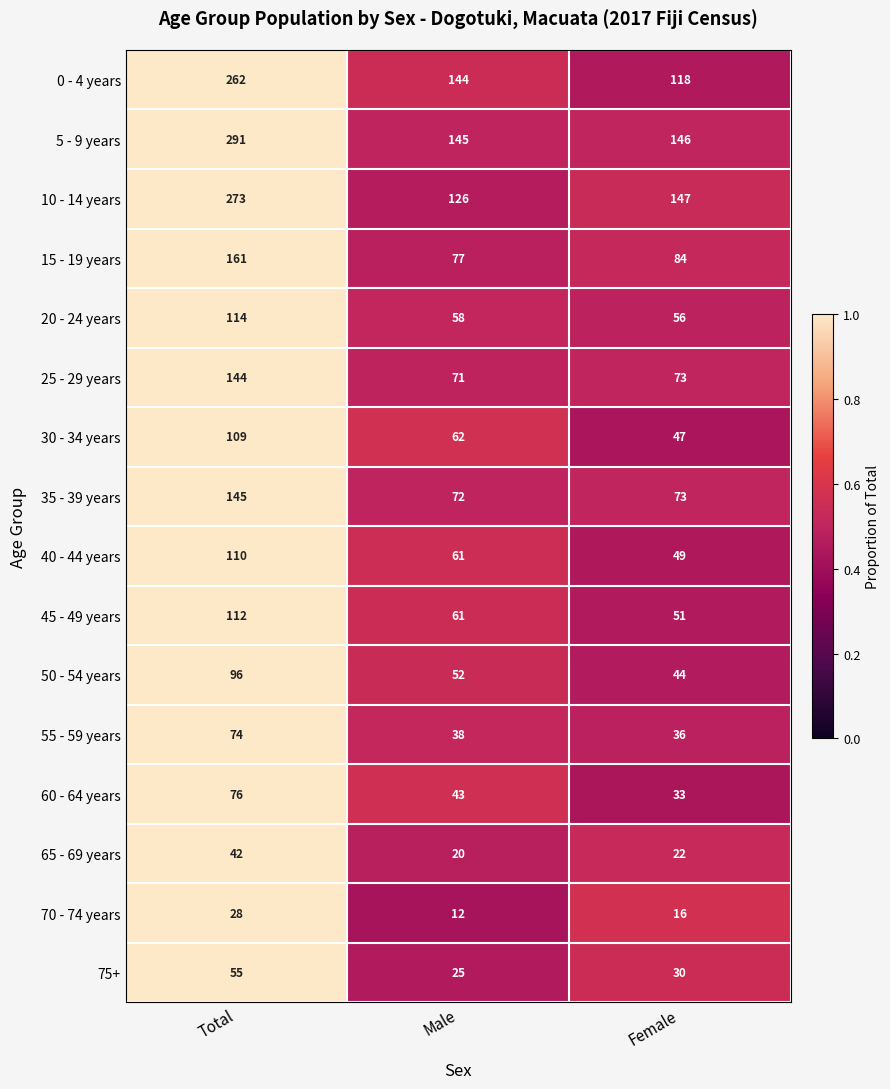

Rank the categories by 40 - 44 years value from lowest to highest.

Female, Male, Total